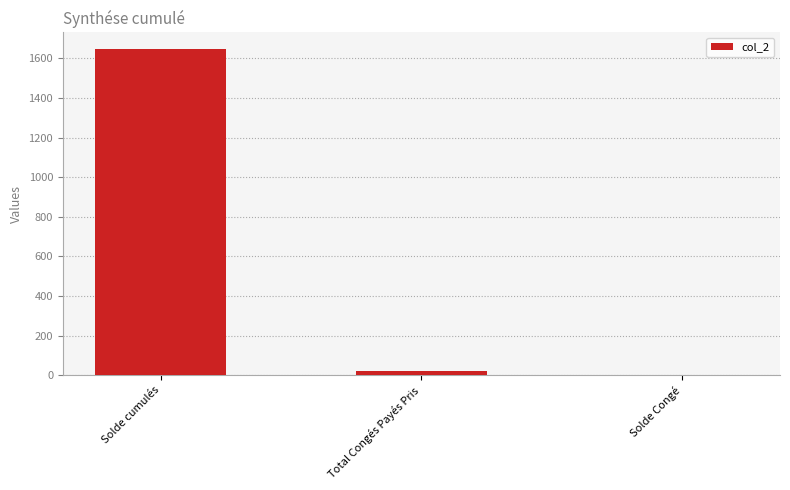

What is the approximate value at Total Congés Payés Pris?

20.0